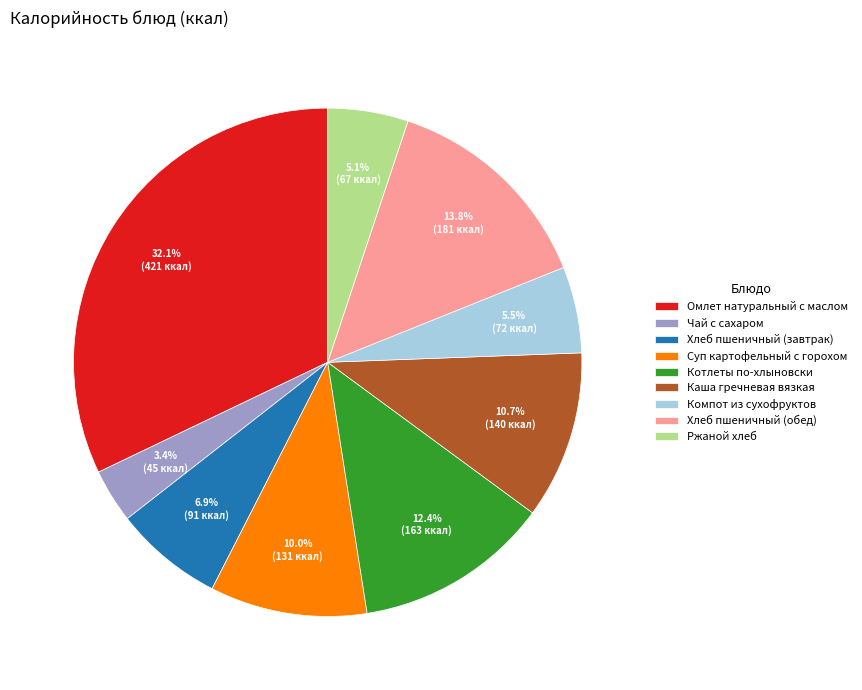

Which category has the smallest portion of the pie?

Чай с сахаром